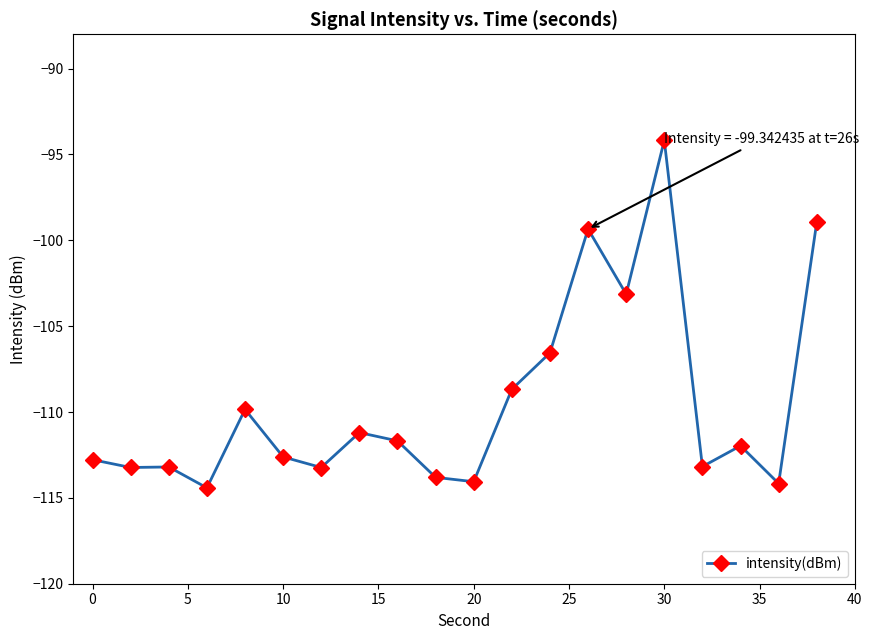

True or false: the data has more than 1 interior local peaks.

True